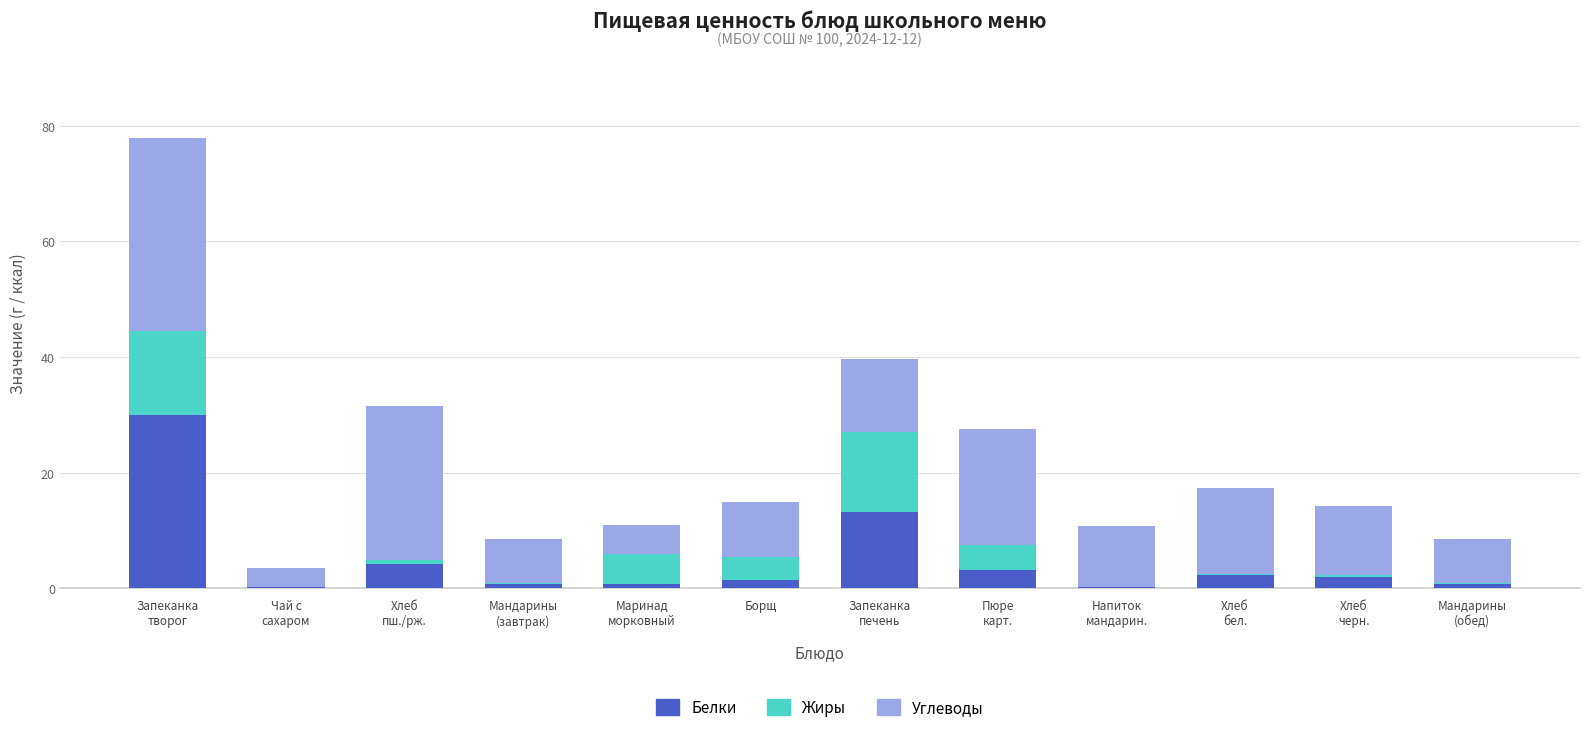

What is the sum of all Белки values?

59.1